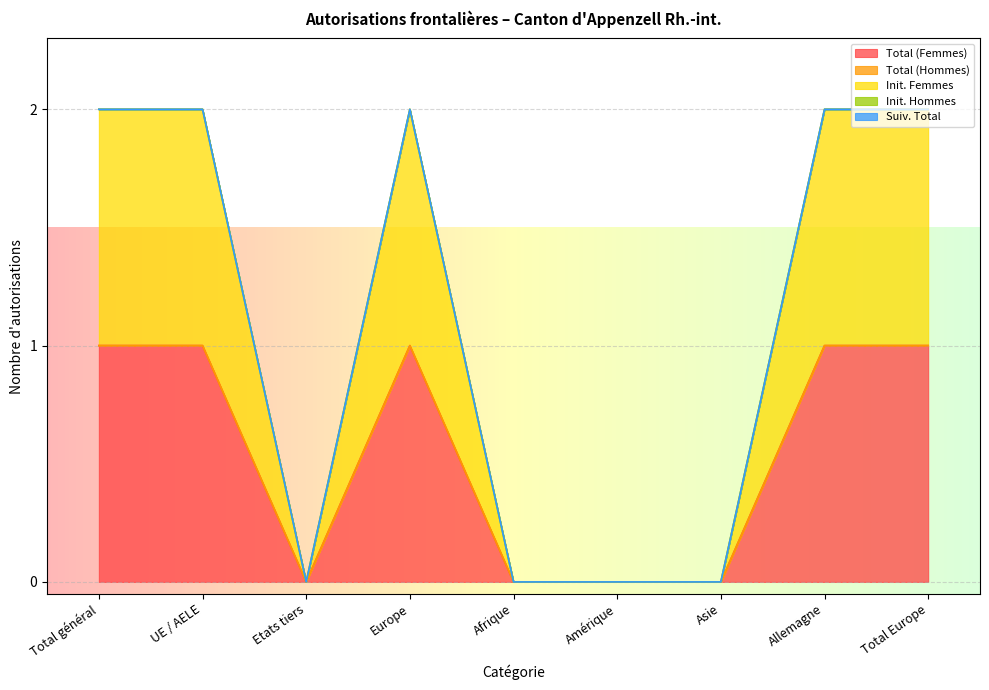

Count the number of categories in the chart.

9